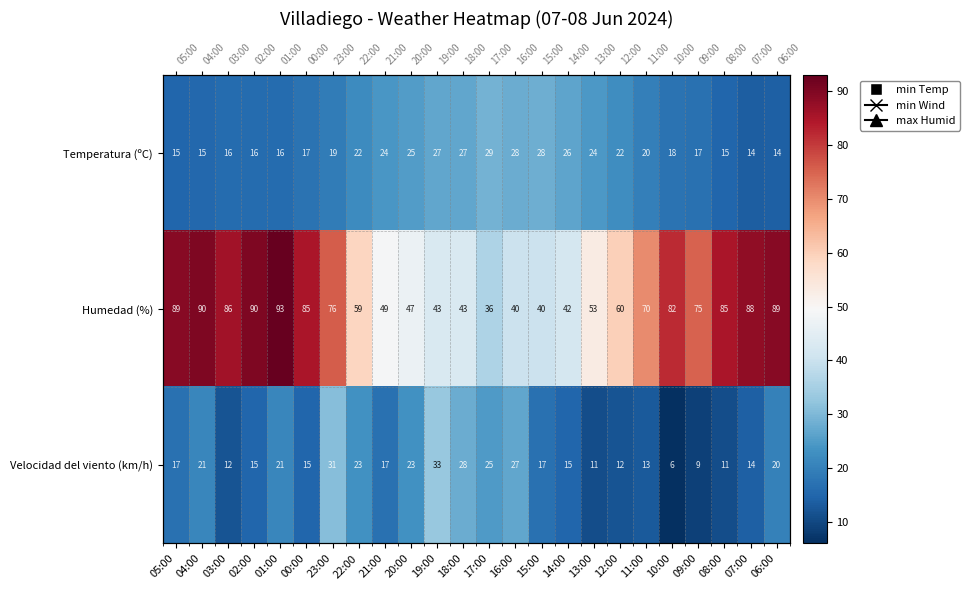

What is the maximum value for Humedad (%)?

93.0